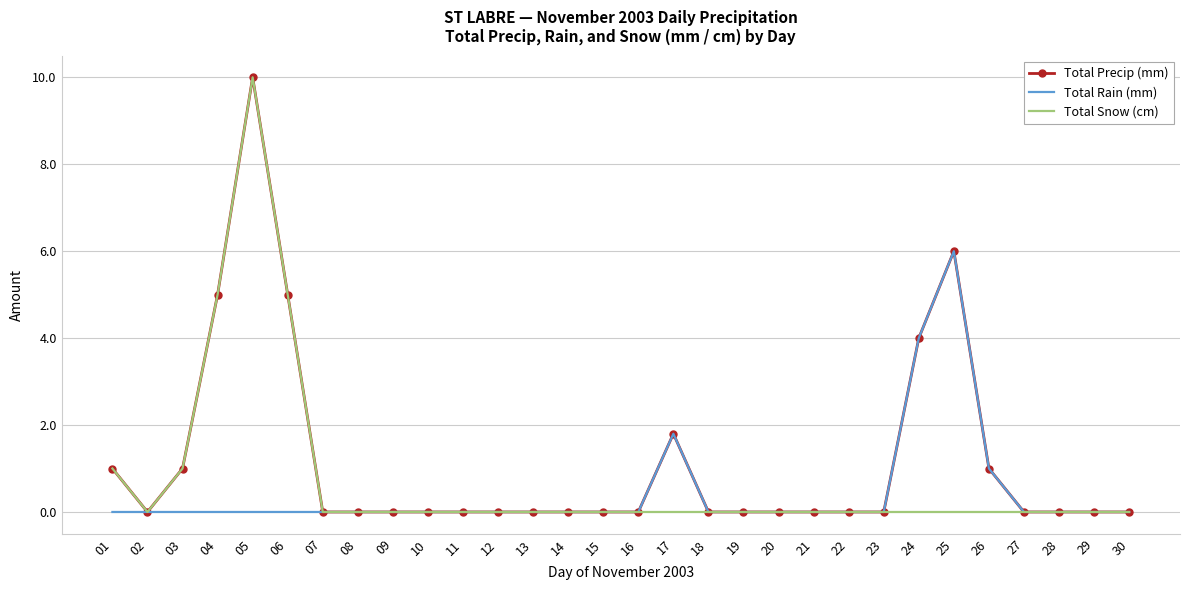

The Total Precip (mm) series shows 5.4 at 08. True or false?

False